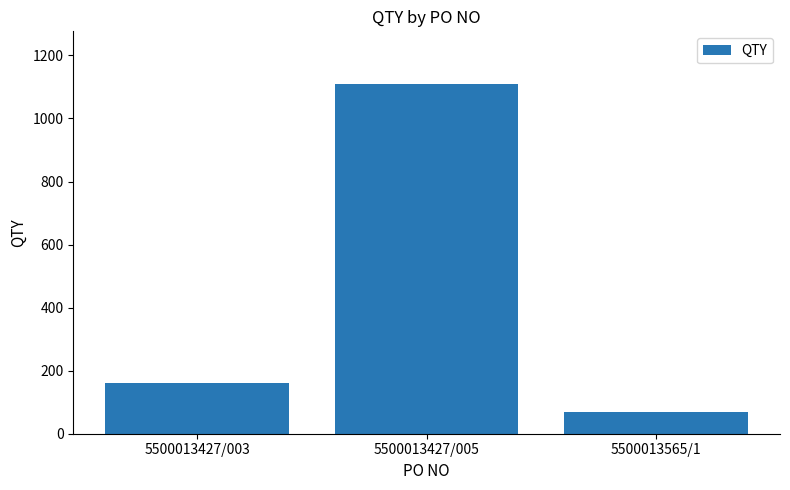

What is the approximate value at 5500013427/003, to the nearest 100?

200